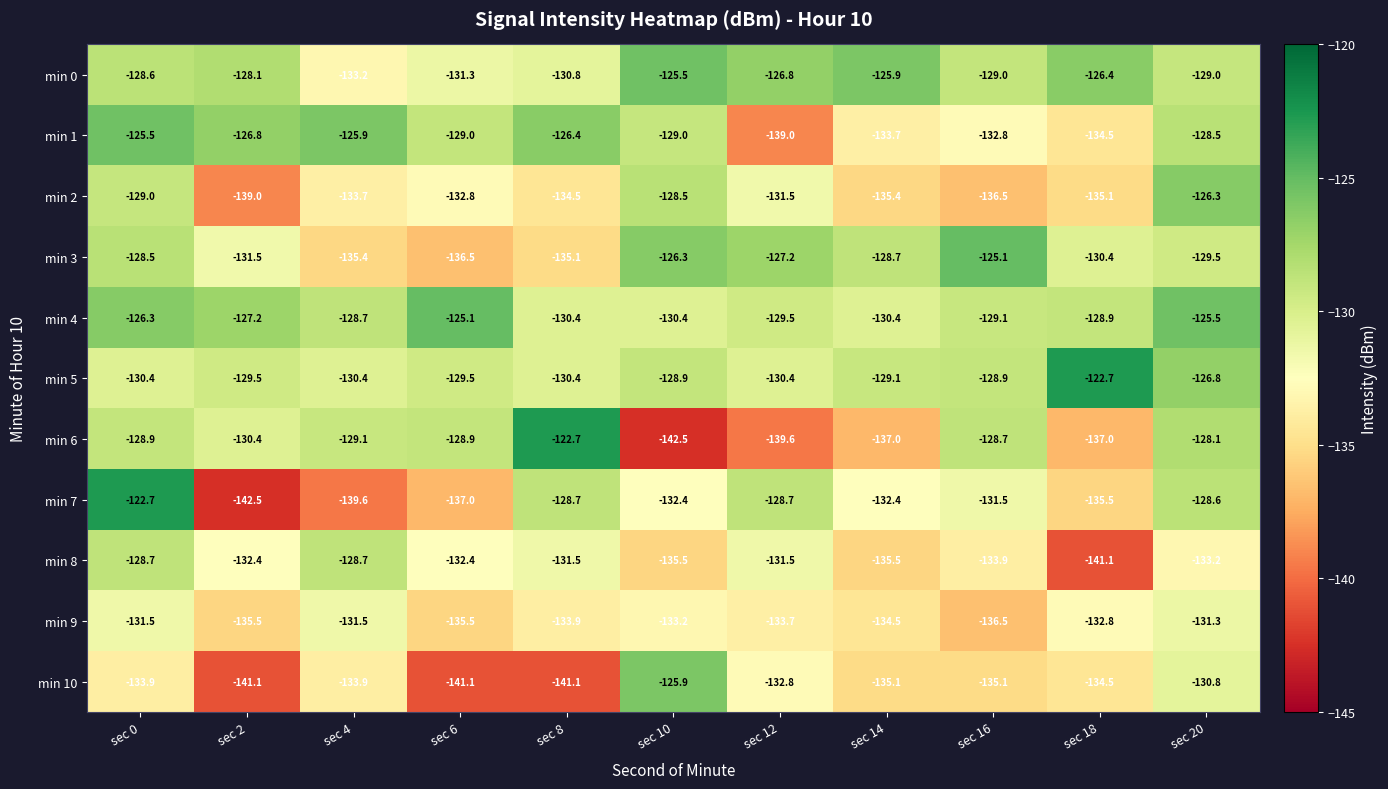

The value of min 3 at sec 4 is -135.4. True or false?

True